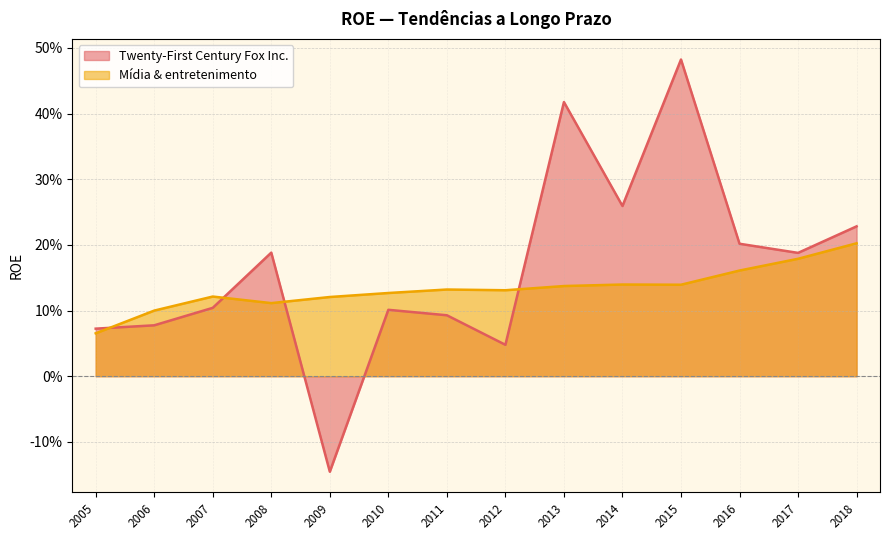

Is it true that Mídia & entretenimento equals 0.1 at 2011?

False